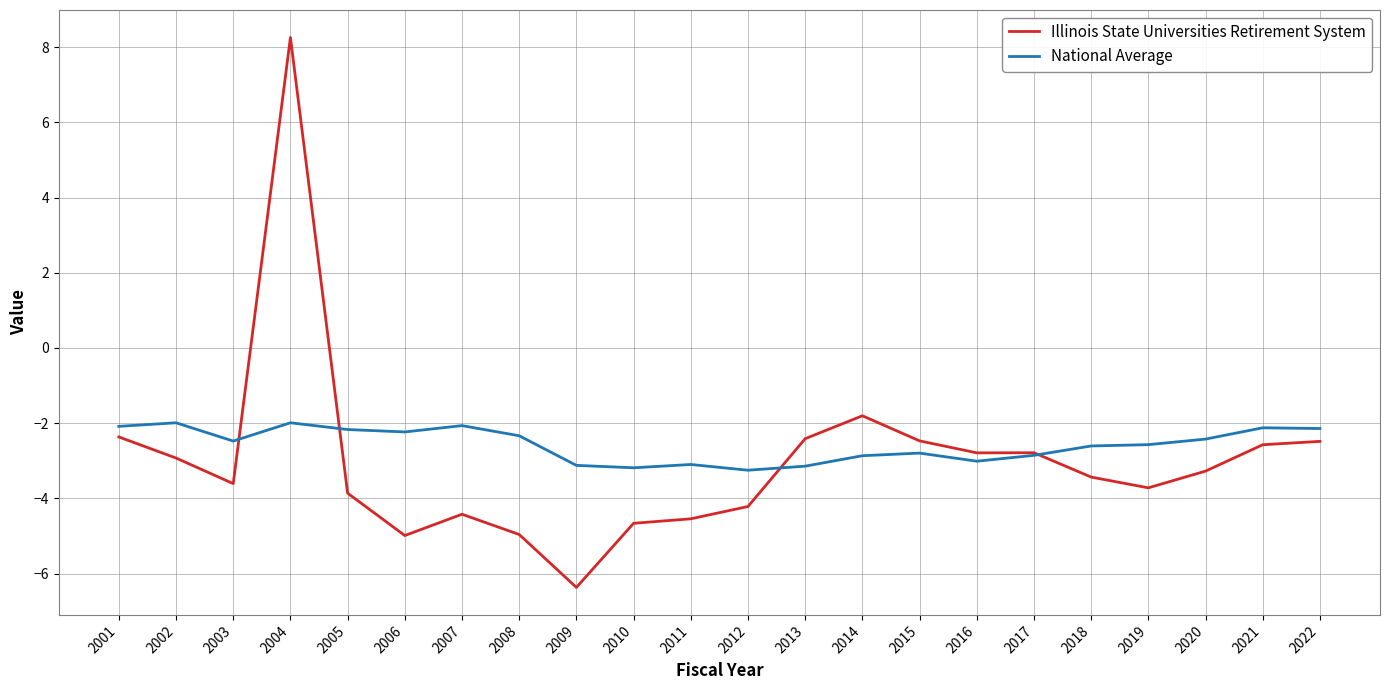

Is it true that Illinois State Universities Retirement System equals 1.9 at 2004?

False